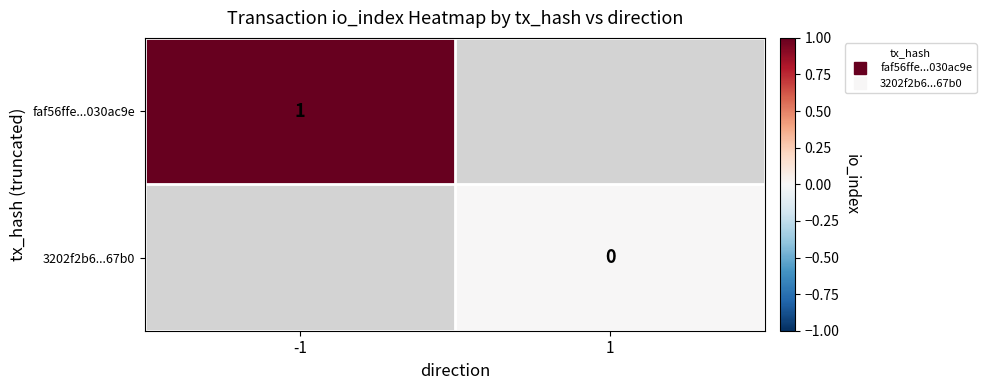

Count the number of data series in this chart.

2